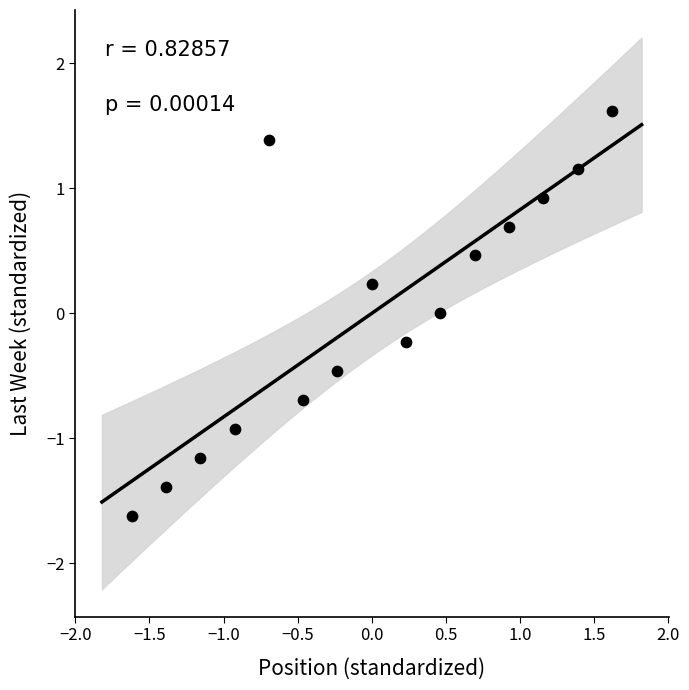

What is the range of Y values (max minus min)?

3.2